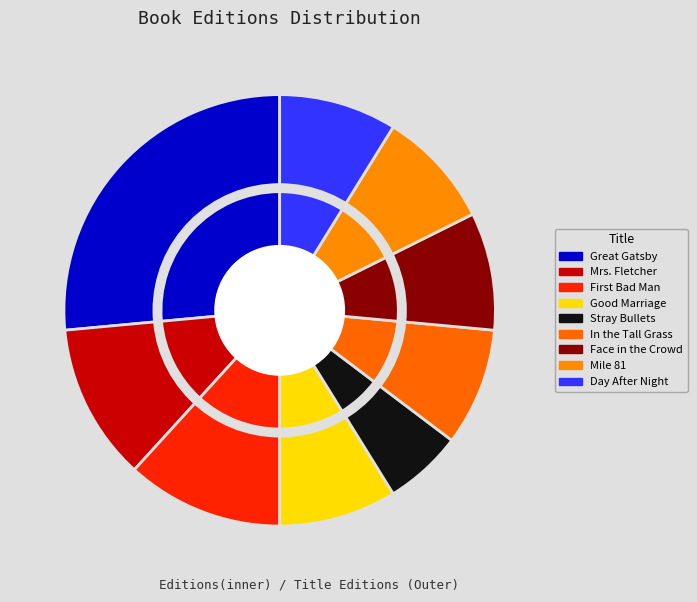

What is the change in value from Stray Bullets to Mile 81?

+1